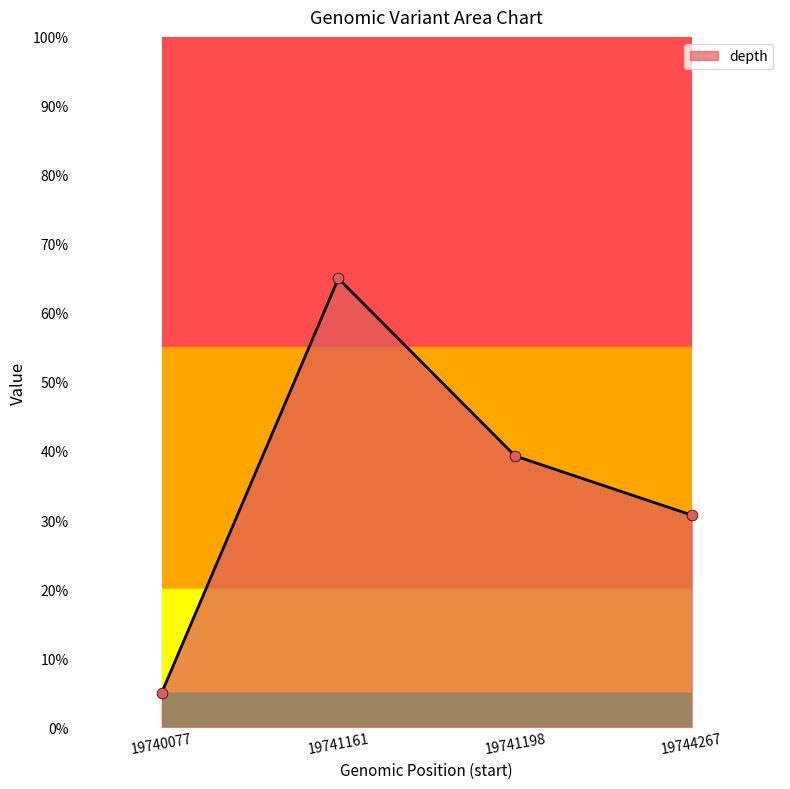

What is the ratio of the value at 19741198 to the value at 19740077?

7.9